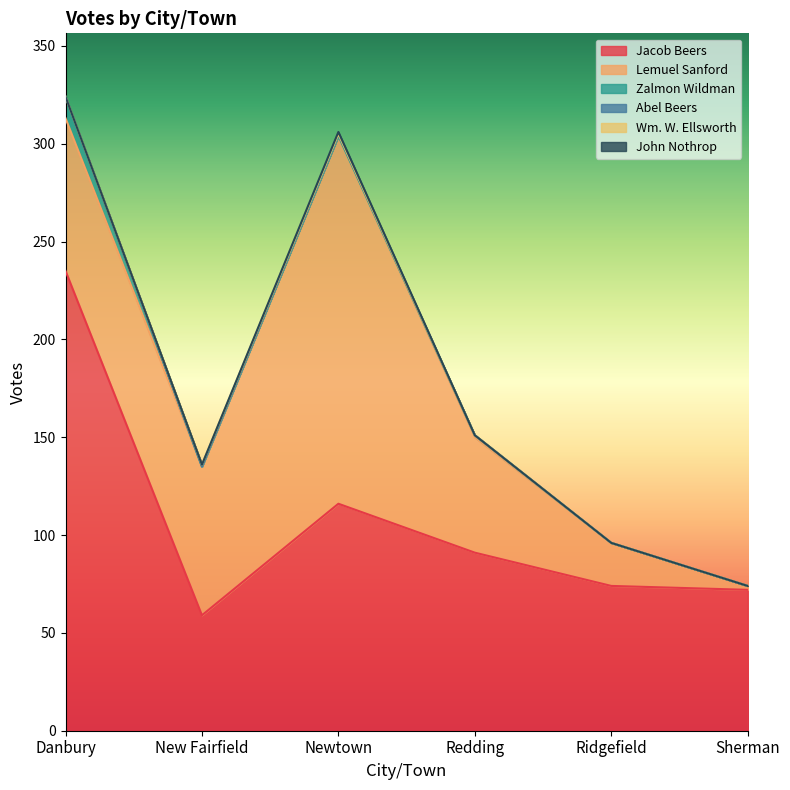

Reading left to right, extract all data points from this chart.

Jacob Beers: 235	59	116	91	74	72
Lemuel Sanford: 78	76	188	59	22	2
Zalmon Wildman: 11	0	0	1	0	0
Abel Beers: 0	0	1	0	0	0
Wm. W. Ellsworth: 0	1	0	0	0	0
John Nothrop: 0	0	1	0	0	0